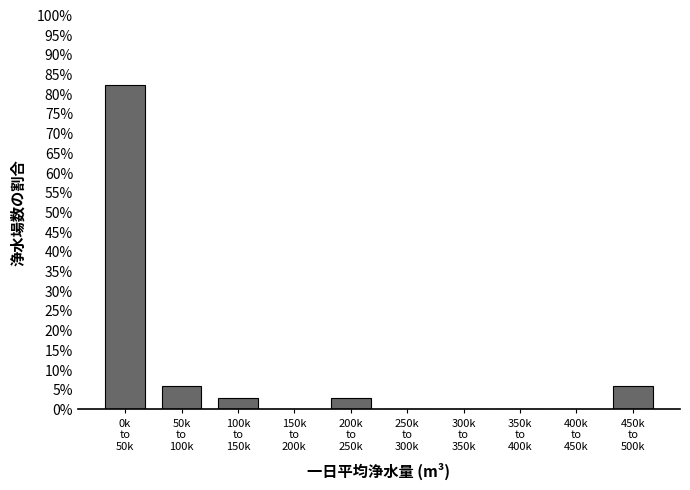

What is the maximum value shown in the chart?

82.4